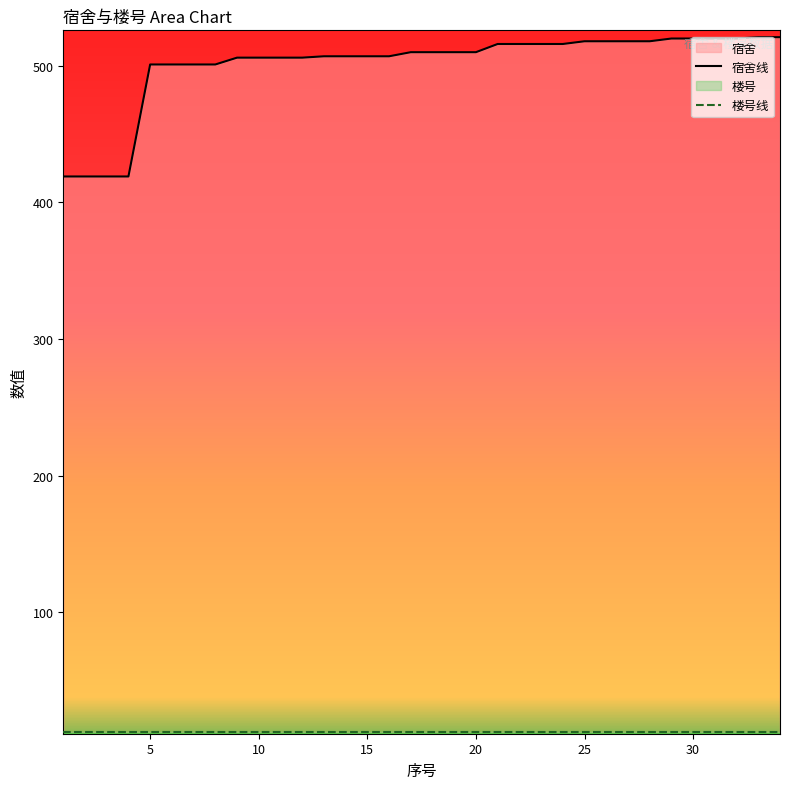

True or false: 宿舍线 and 楼号线 cross at least once.

False